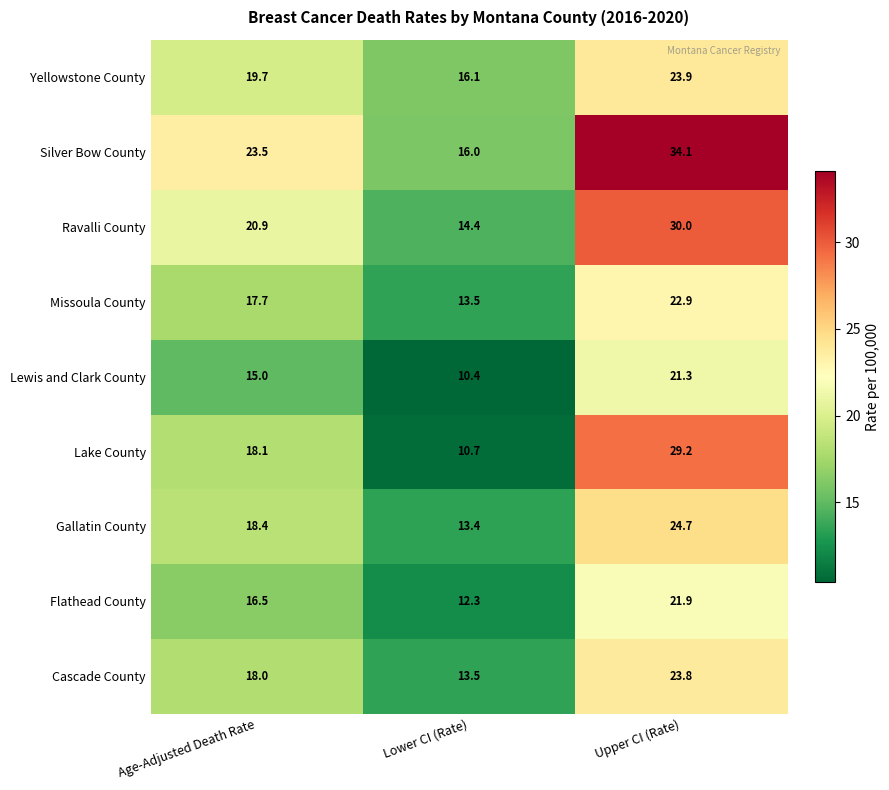

Which category has the lowest value across all series?

Lower CI (Rate)